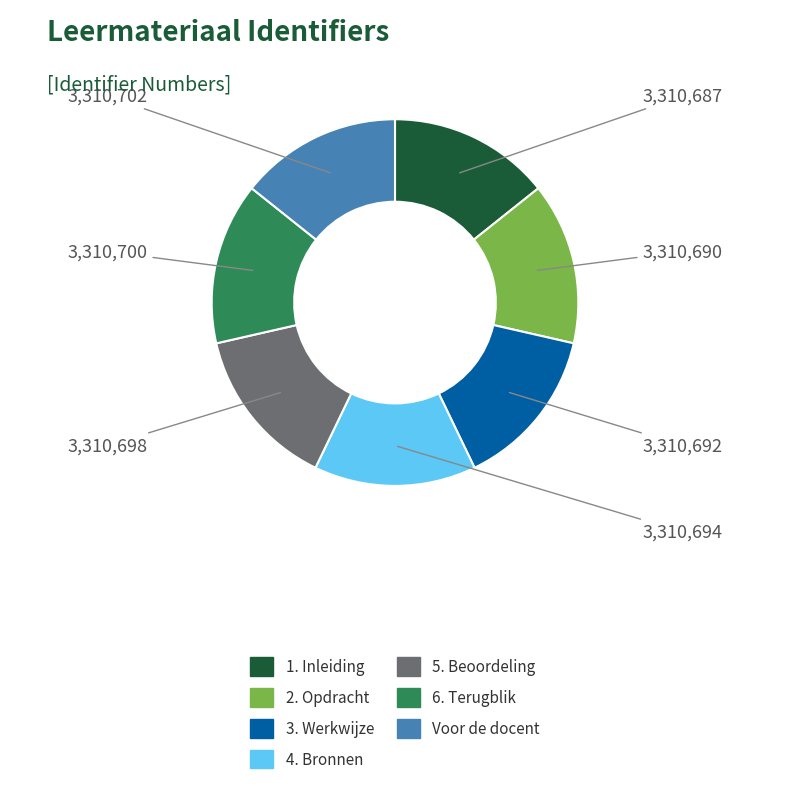

True or false: 5. Beoordeling accounts for 14% of the total.

True